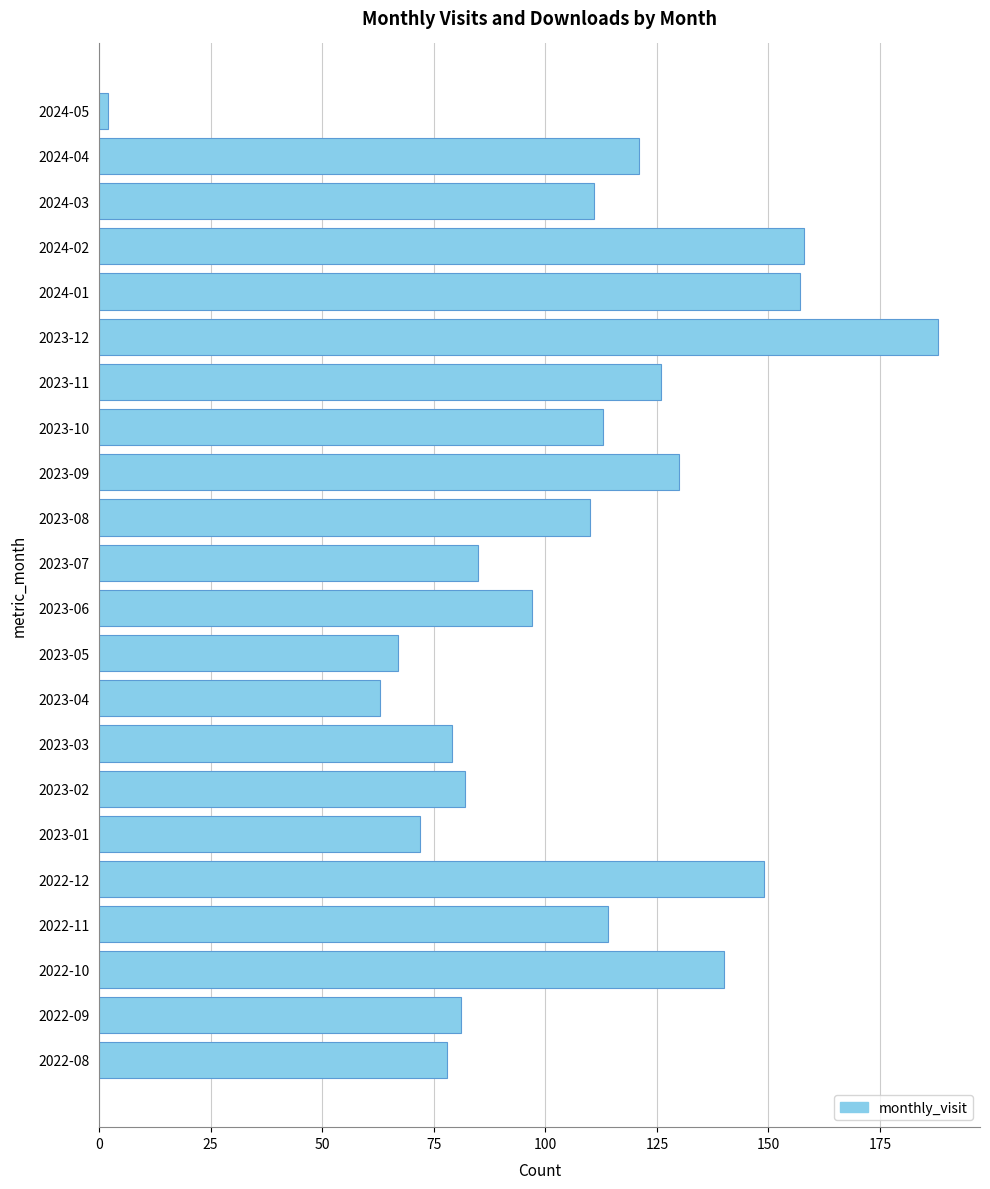

How many bars are there in total?

22